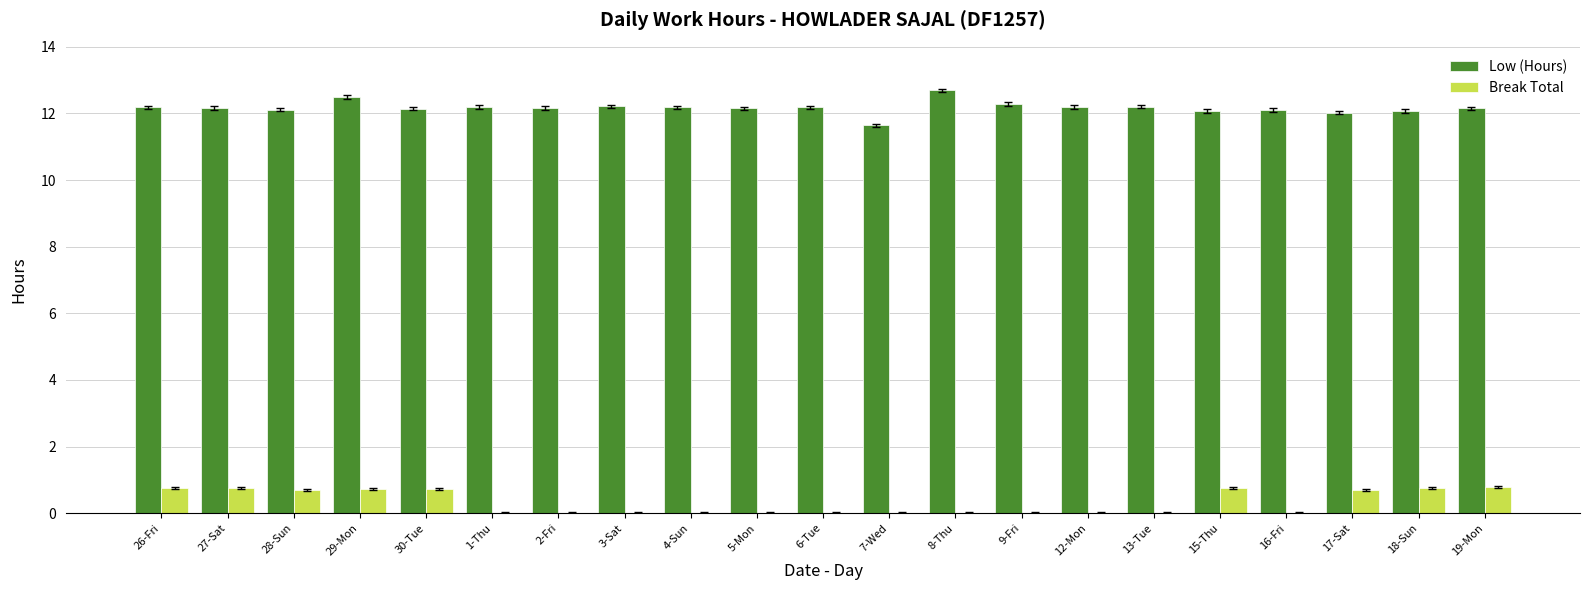

At which category is the sum across all series the highest?

29-Mon